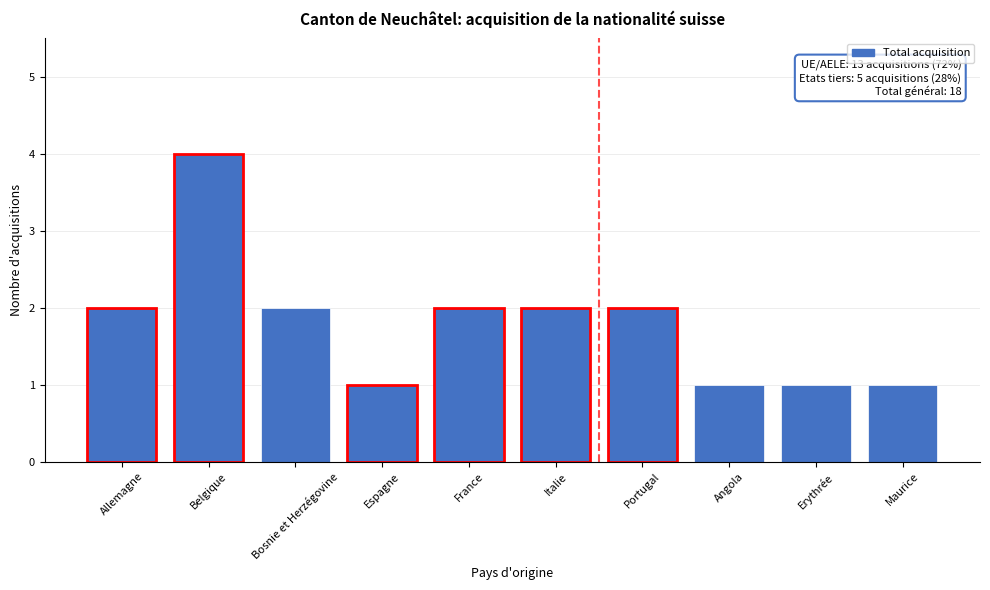

Reading left to right, transcribe all the data shown in this chart.

Allemagne=2	Belgique=4	Bosnie et Herzégovine=2	Espagne=1	France=2	Italie=2	Portugal=2	Angola=1	Erythrée=1	Maurice=1